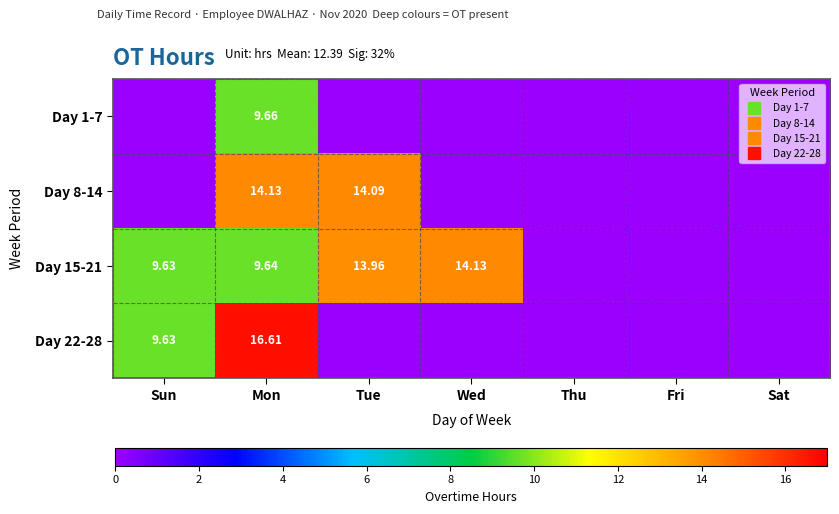

How many positive values does the Day 15-21 series have?

4